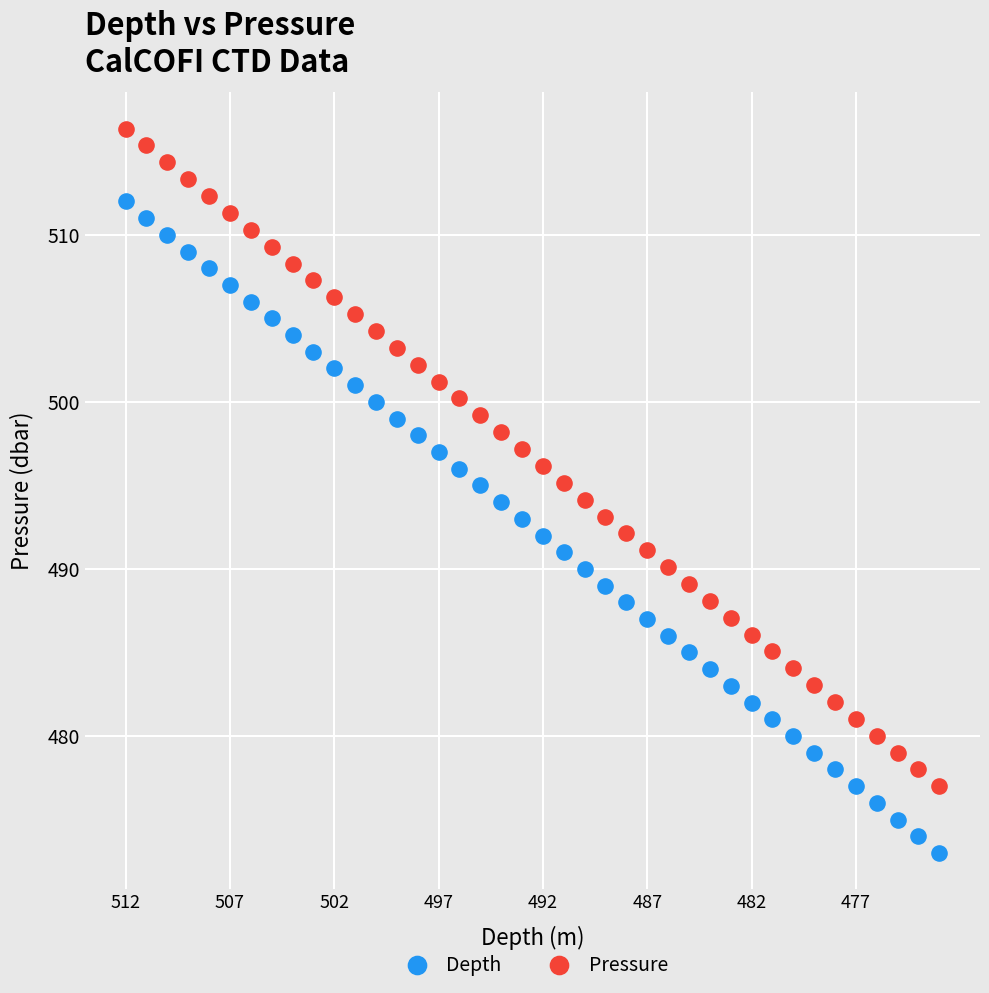

Which series has the widest spread of Y values?

Pressure